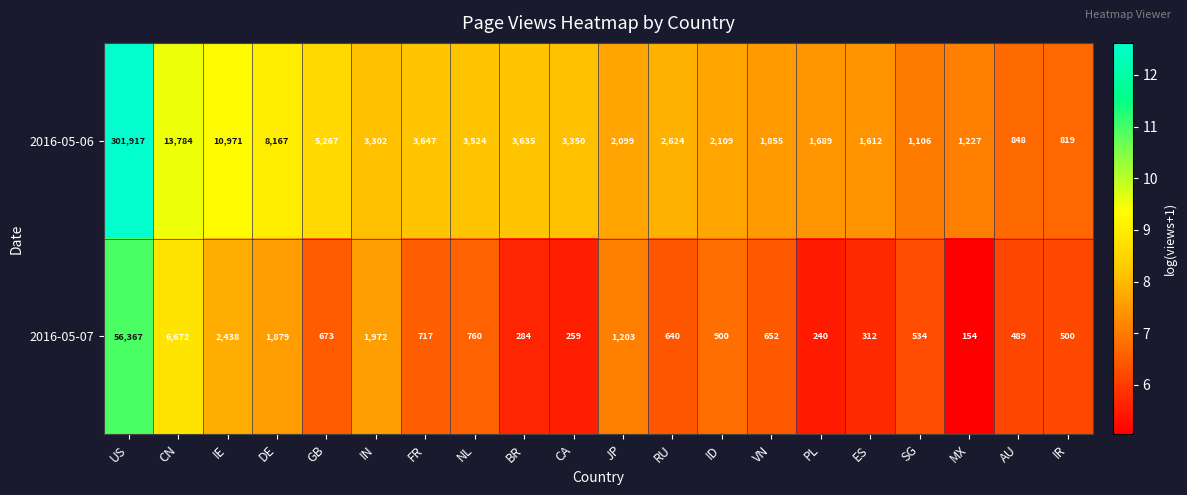

Count the number of data series in this chart.

2